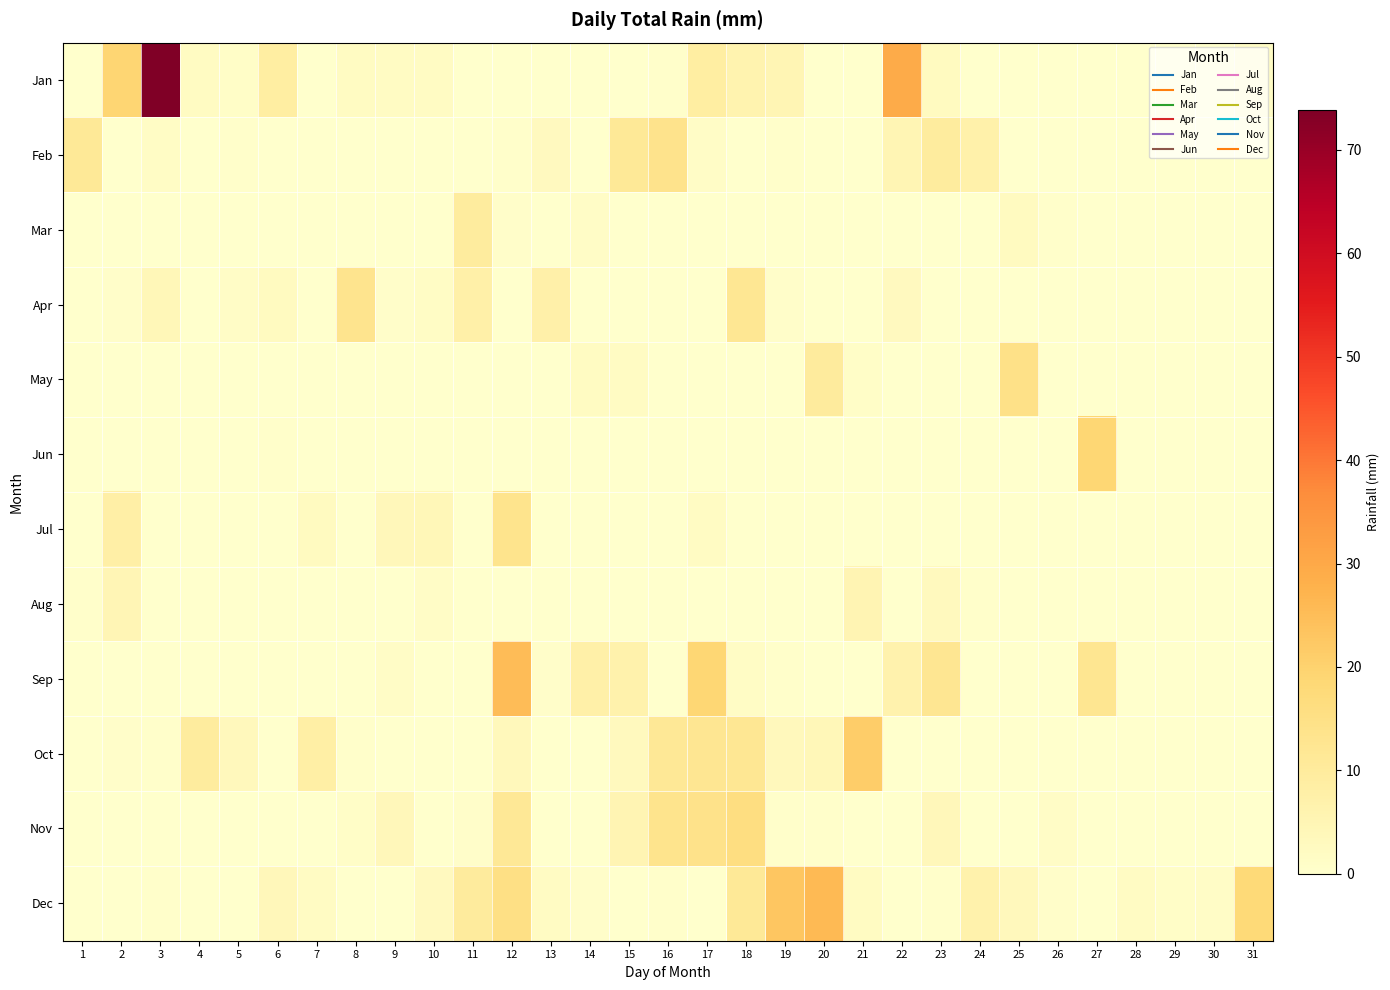

List the series in order of their peak value, lowest first.

Aug, Mar, Apr, Jul, Feb, May, Nov, Jun, Oct, Sep, Dec, Jan